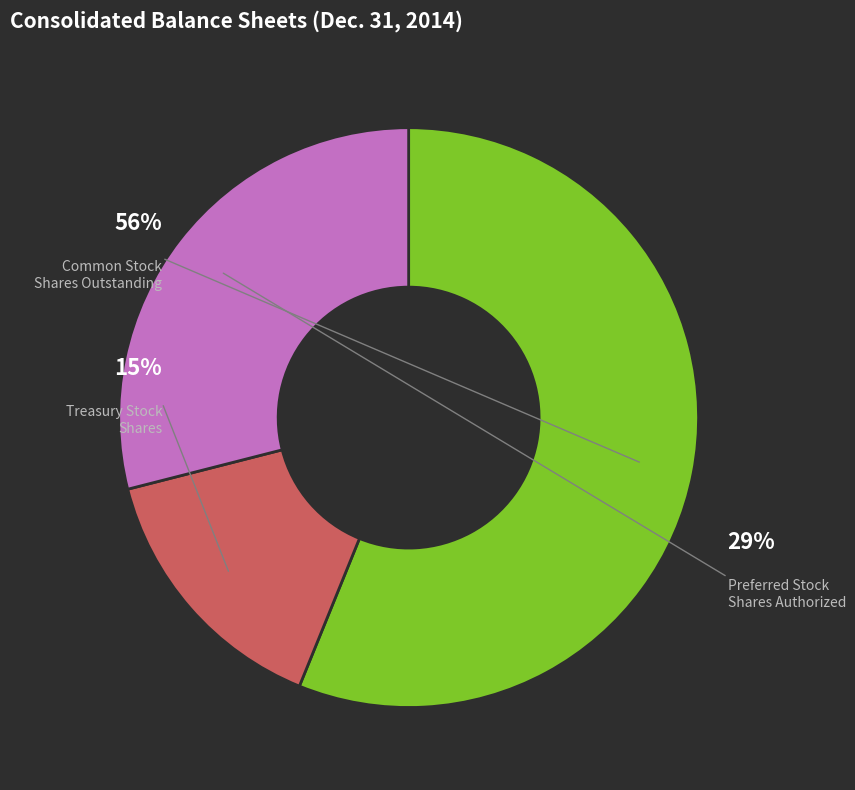

True or false: Common Stock, Shares Outstanding accounts for 56% of the total.

True